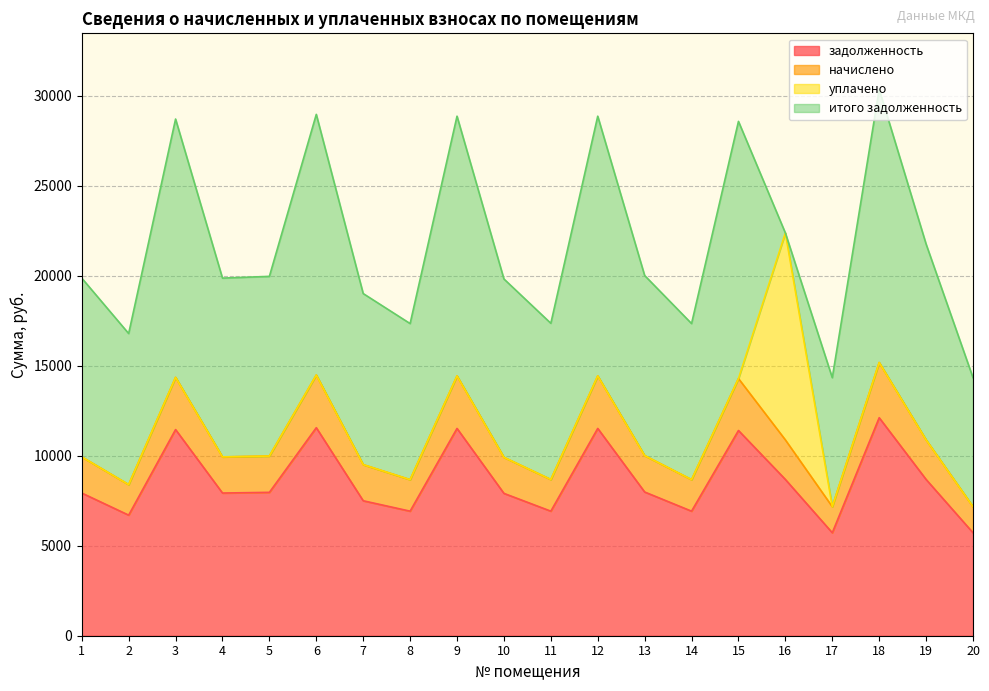

In начислено, how many points are lower than both neighbors (excluding endpoints)?

6